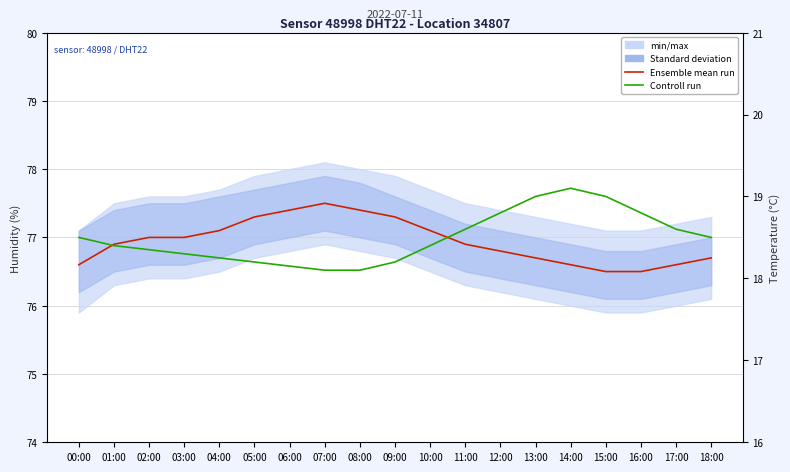

Which series changed the most between 02:00 and 10:00?

Ensemble mean run